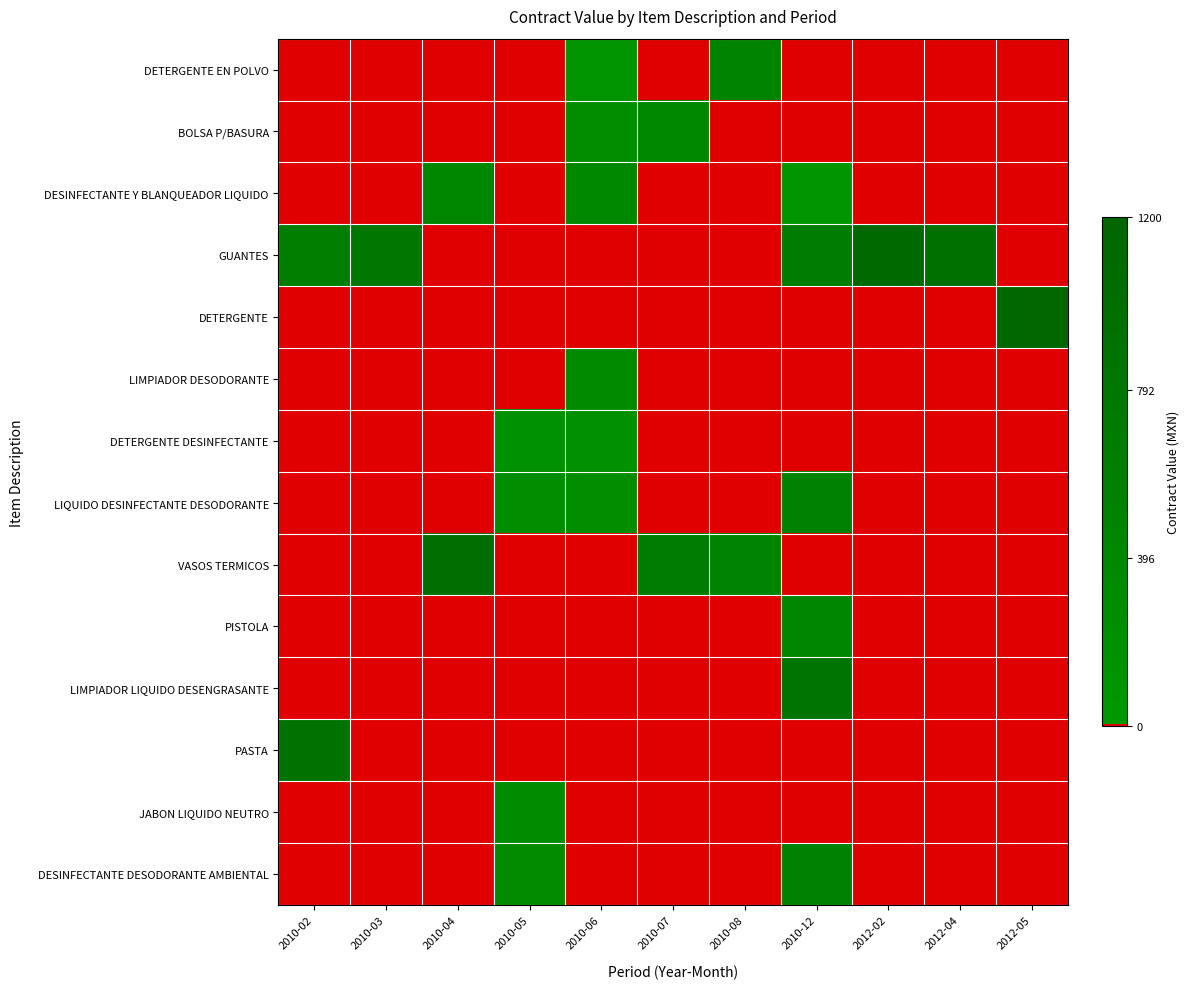

Which category has the lowest value across all series?

2010-02